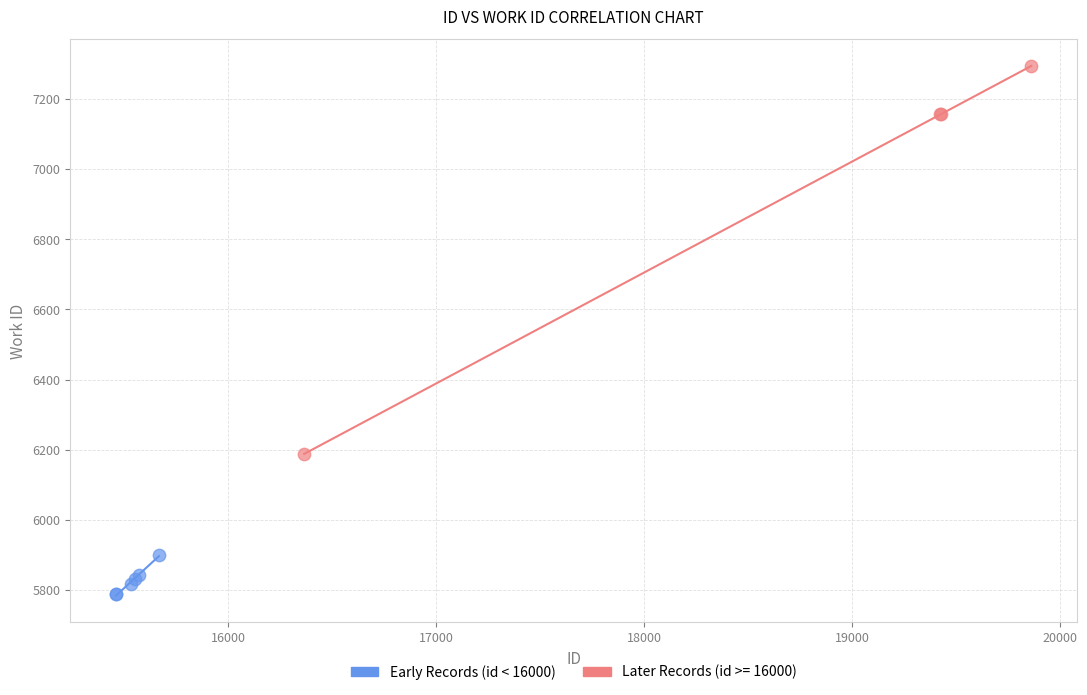

Which series contains the highest Y value?

Later Records (id >= 16000)